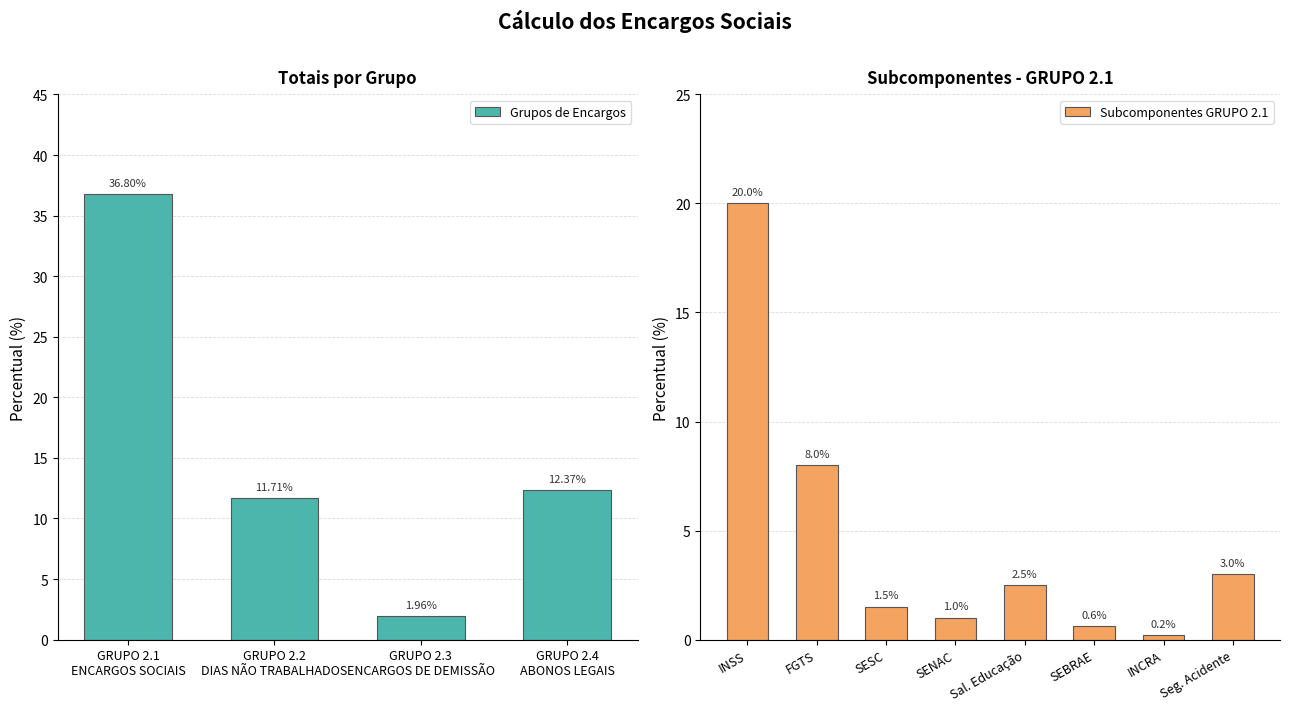

What is the maximum value shown in the chart?

36.8